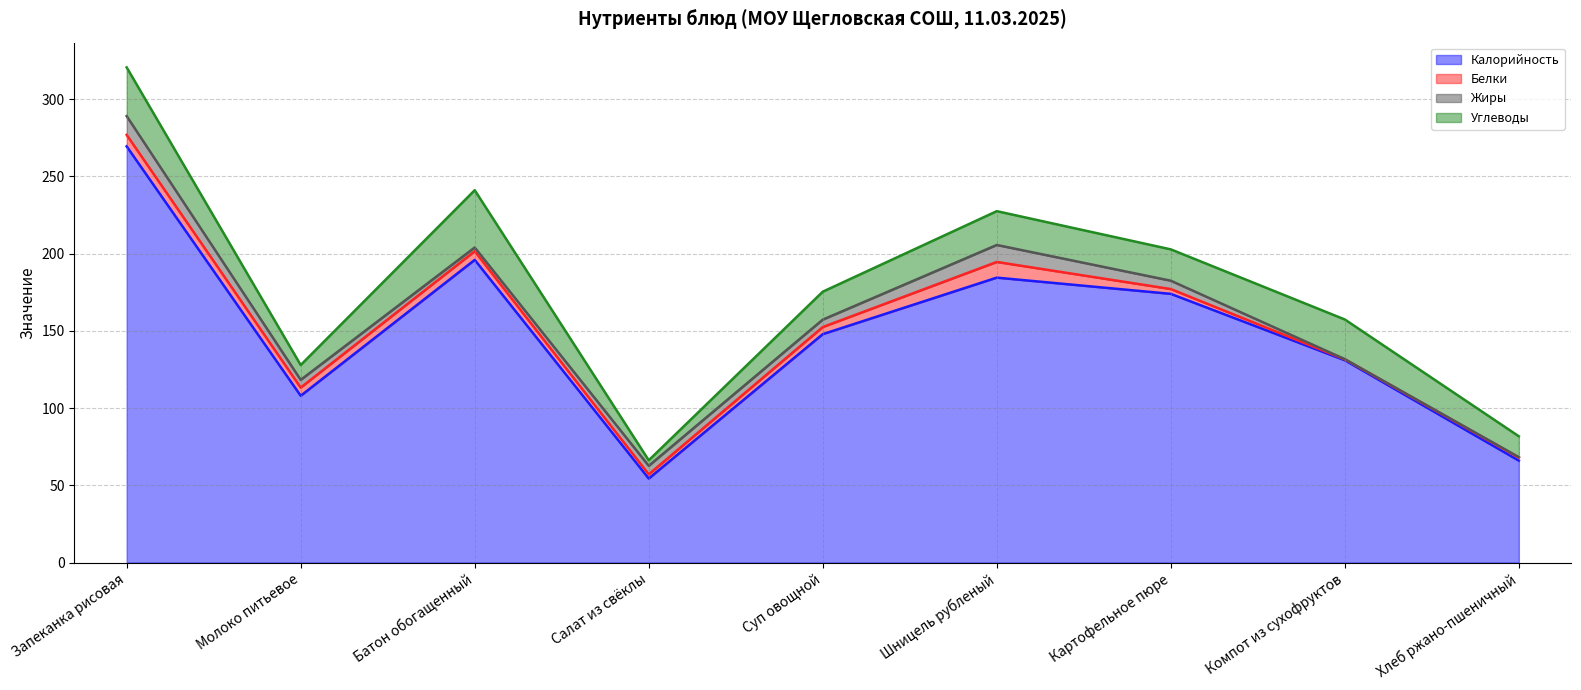

Between Батон обогащенный and Салат из свёклы, which is larger?

Батон обогащенный